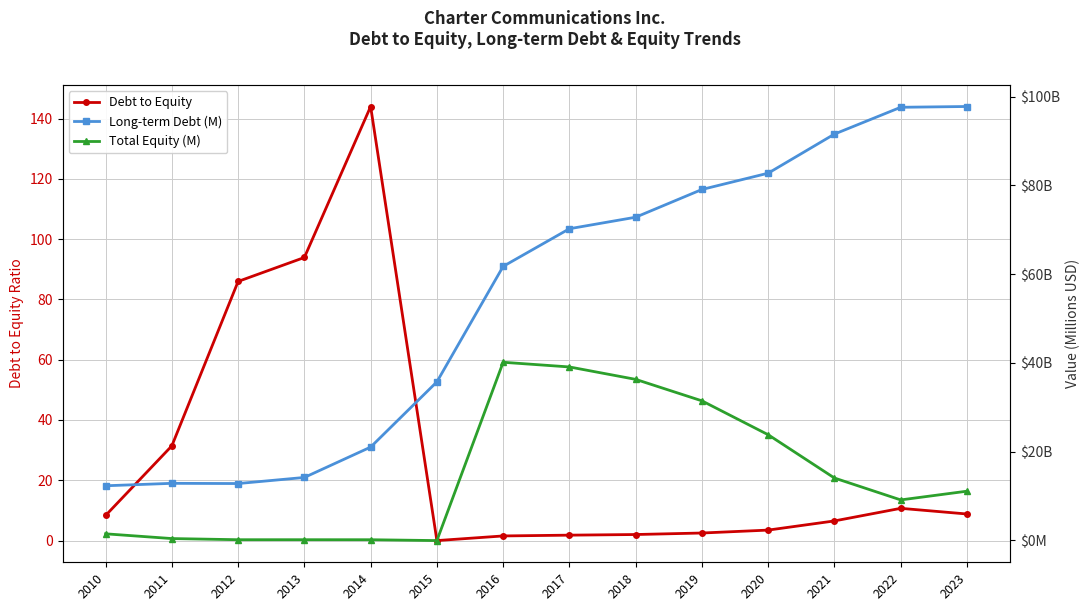

How many data points in Long-term Debt (M) are above 70231?

6